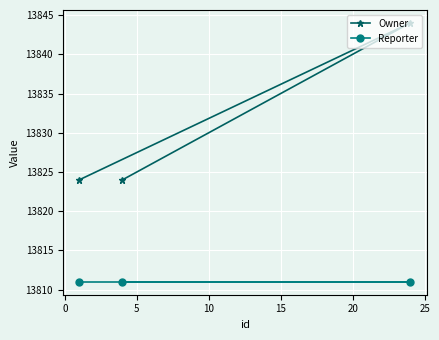

What is the difference between the maximum and minimum values in the Owner series?

20